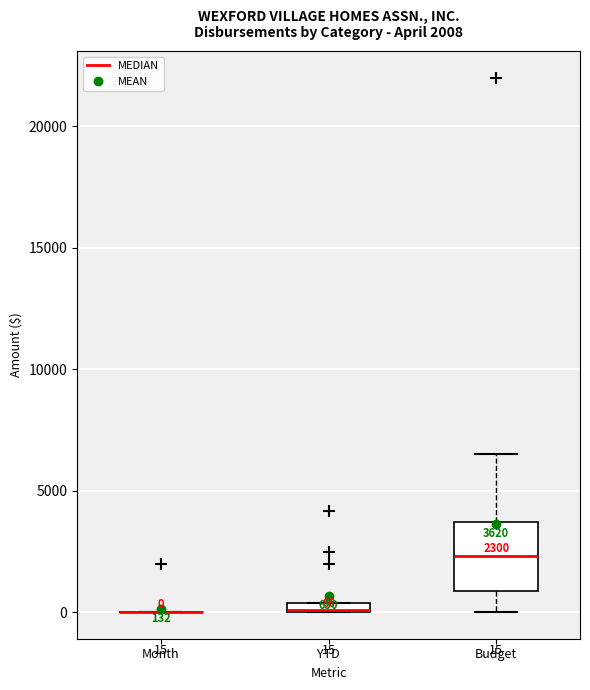

Which box is the tallest, from its lower edge to its upper edge?

Budget